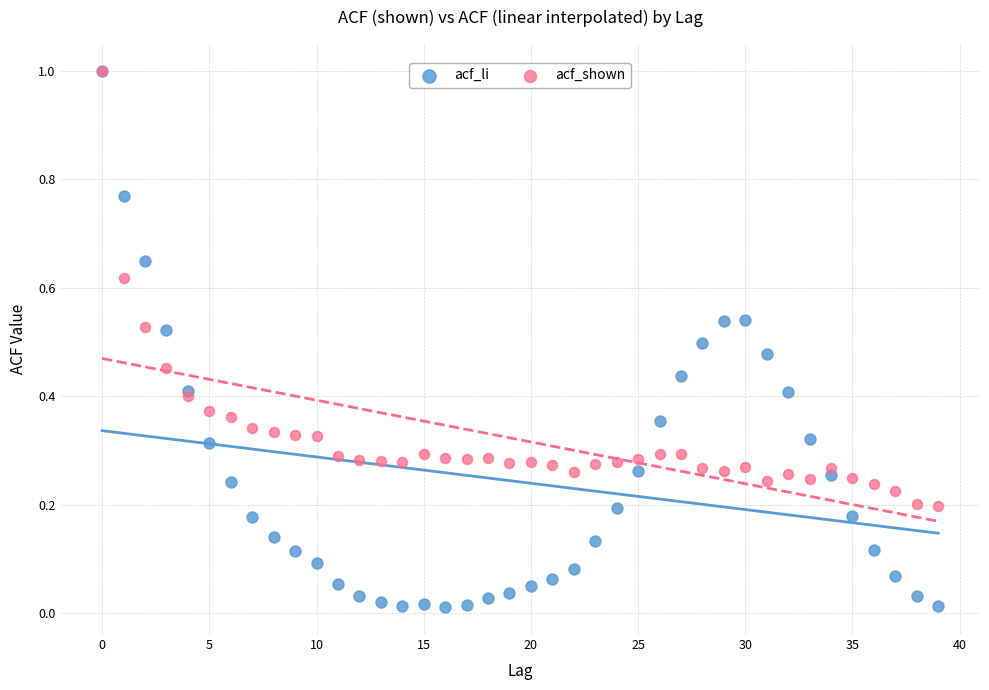

What are all the series names shown in the legend?

acf_li, acf_shown